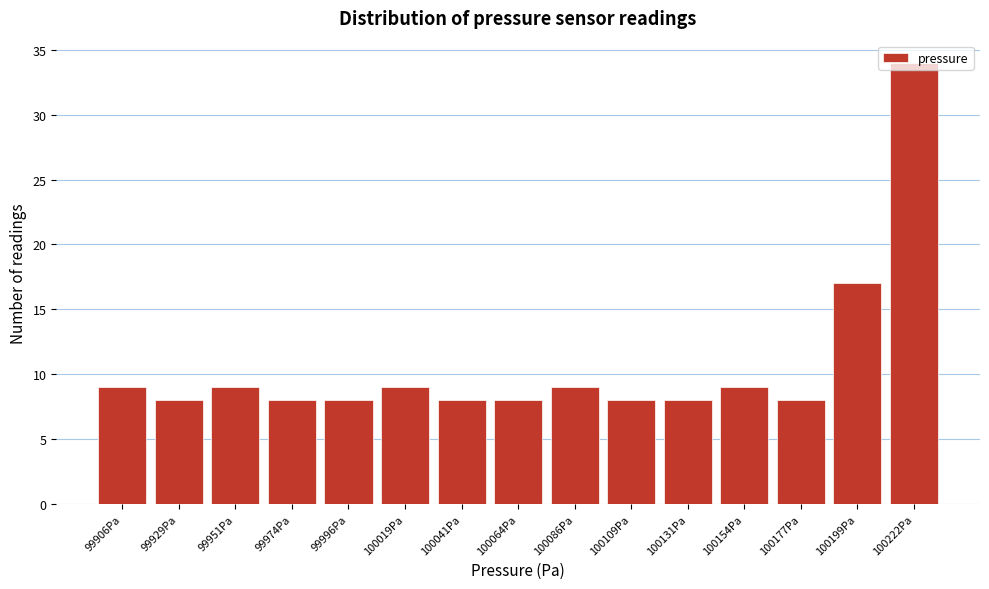

Reading left to right, transcribe this chart: for each bar, give the range it covers on the x-axis and its height. Neither the bar edges nor the heights are printed on the chart, so give them approximately, as read against the axes.

99895 to 99920: 9
99920 to 99940: 8
99940 to 99965: 9
99965 to 99985: 8
99985 to 100010: 8
100010 to 100030: 9
100030 to 100055: 8
100055 to 100075: 8
100075 to 100100: 9
100100 to 100120: 8
100120 to 100145: 8
100145 to 100165: 9
100165 to 100190: 8
100190 to 100210: 17
100210 to 100235: 34